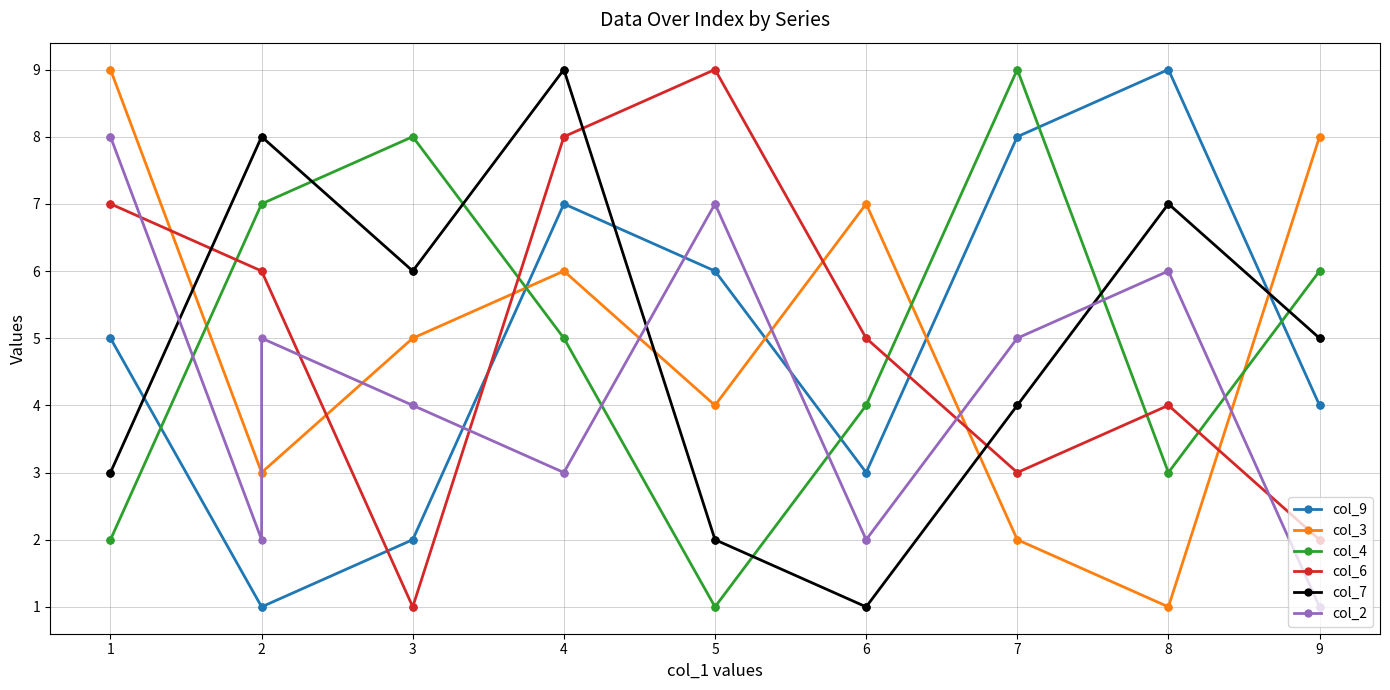

True or false: col_7 and col_3 cross at least once.

True